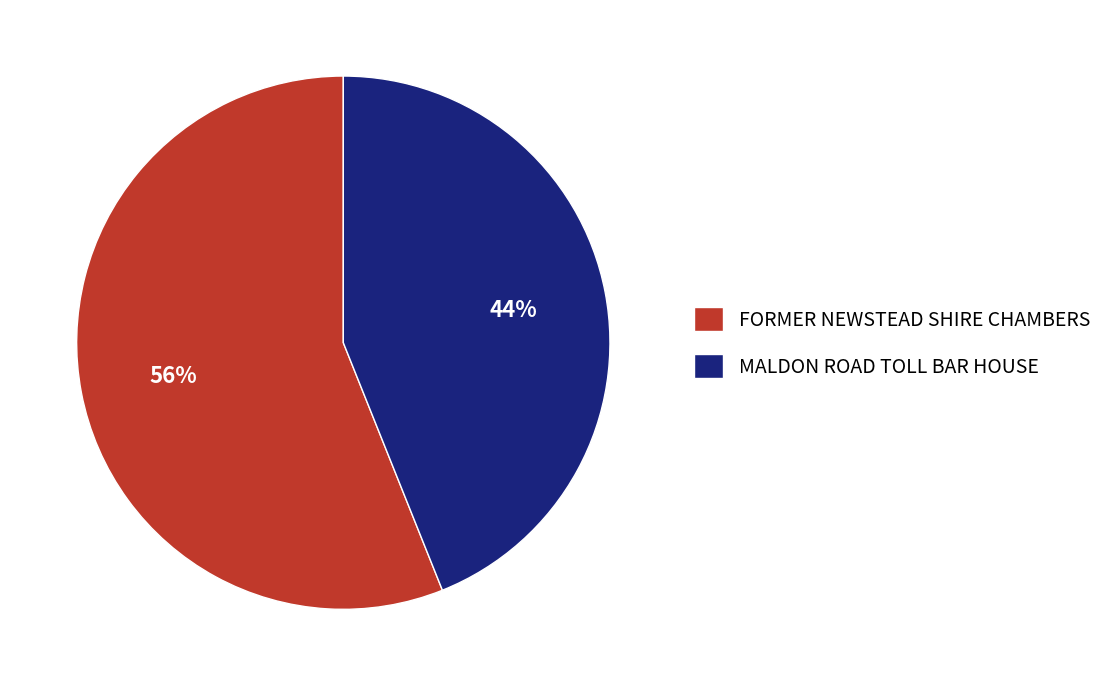

Which category has the smallest portion of the pie?

MALDON ROAD TOLL BAR HOUSE